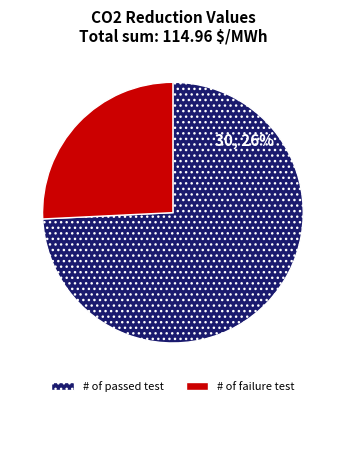

Is there a majority slice in this chart?

Yes